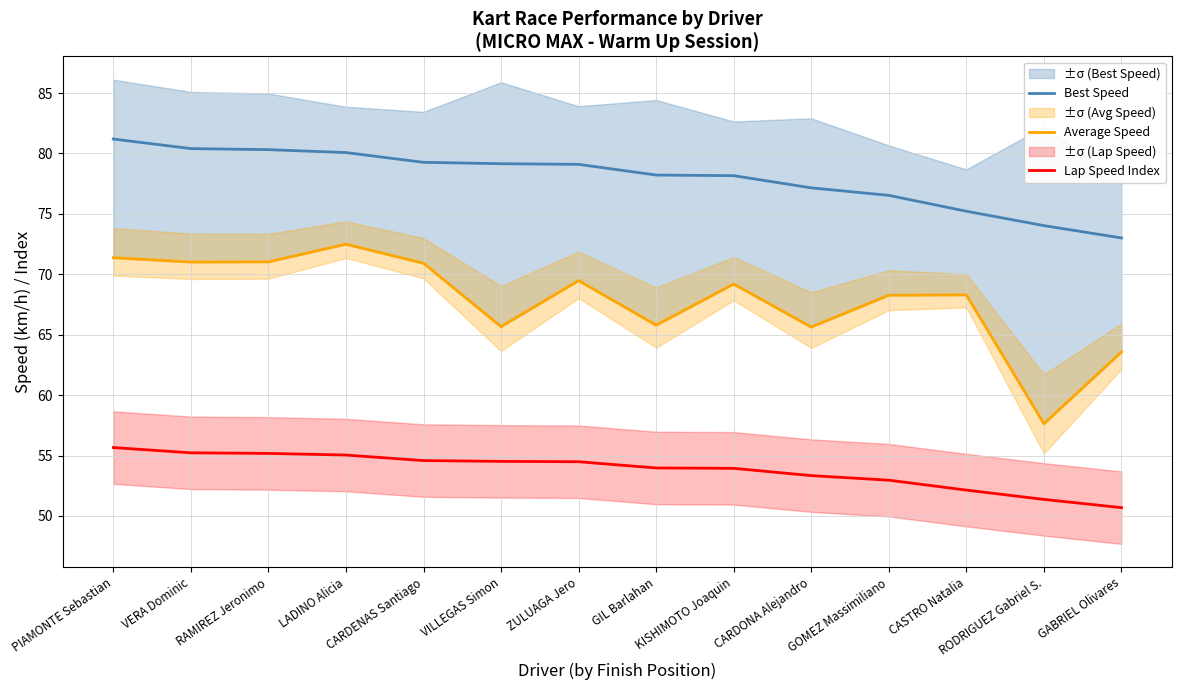

Between RAMIREZ Jeronimo and GIL Barlahan, which series saw the biggest shift?

Average Speed